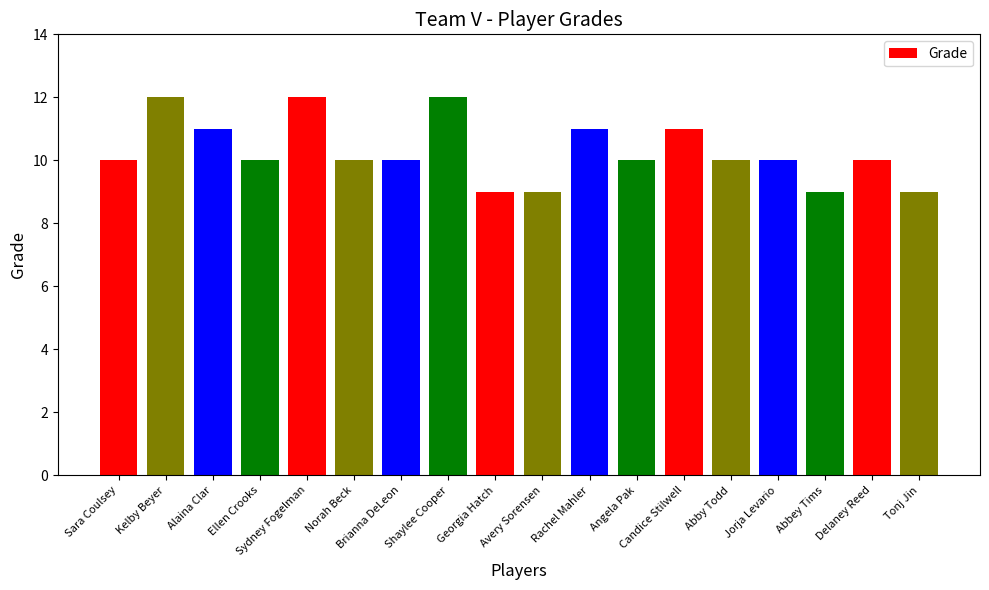

The value at Alaina Clar is 11. True or false?

True